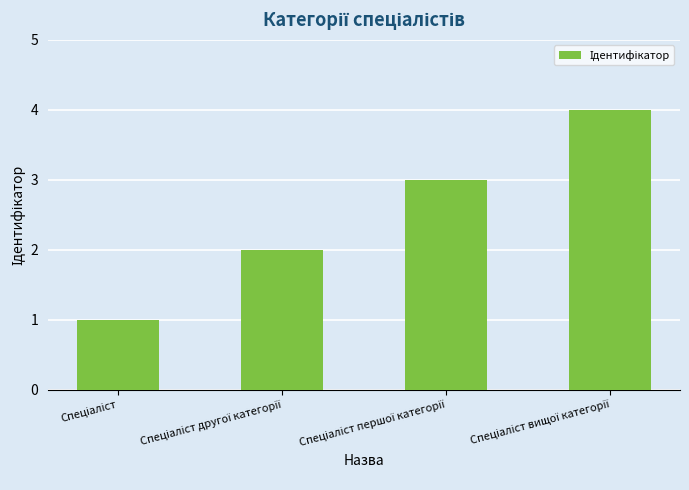

What is the sum of all values?

10